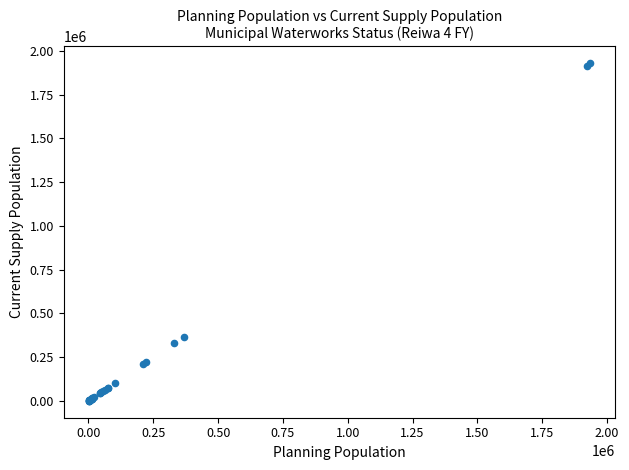

What Y value in the scatter plot is closest to 964475?

367858